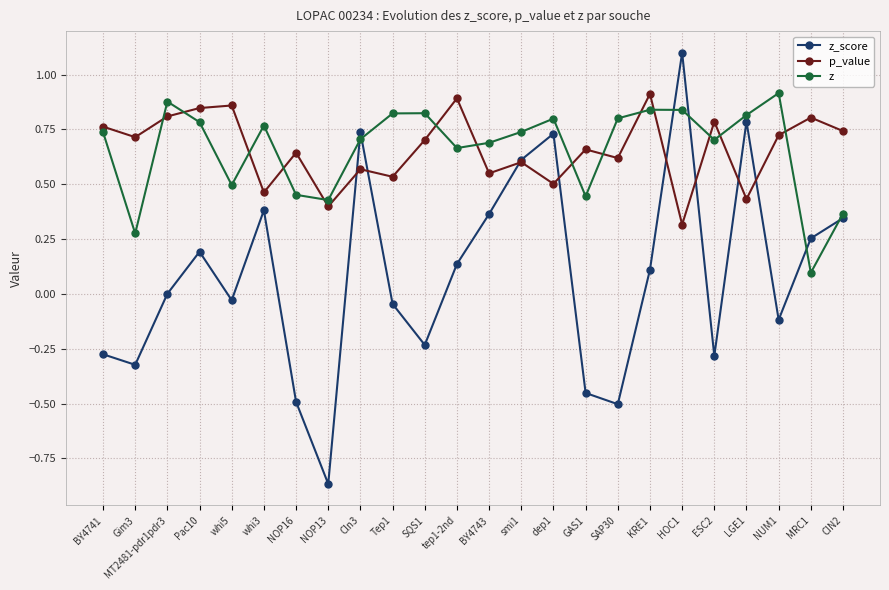

The value of z_score at NOP16 is -0.5. True or false?

True